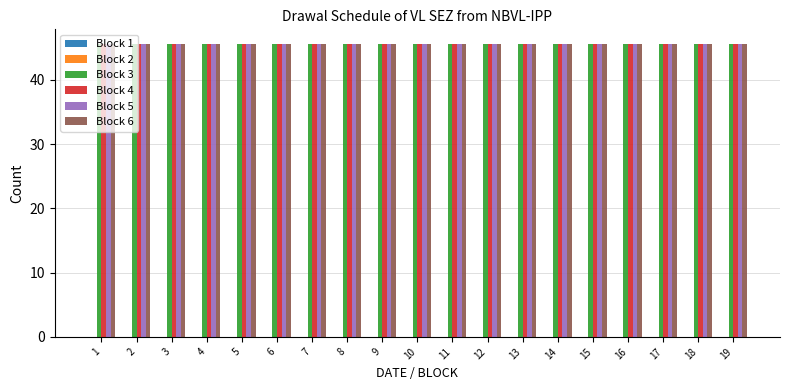

Which series has the widest spread of values?

Block 1